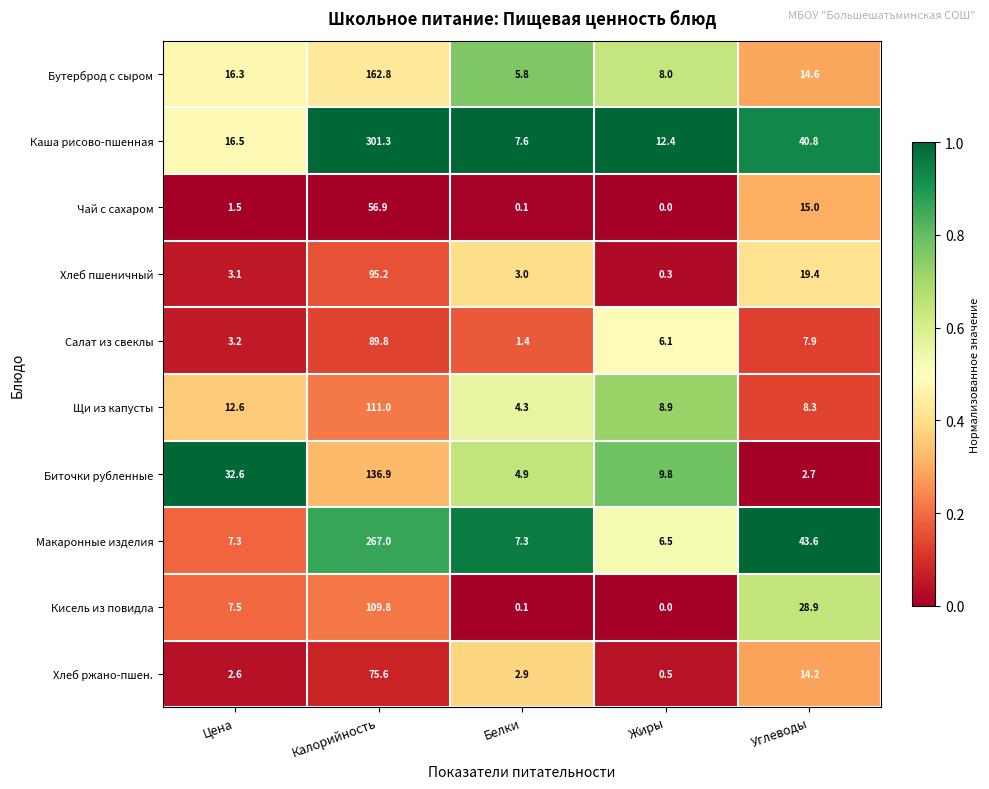

Which category has the lowest value across all series?

Жиры